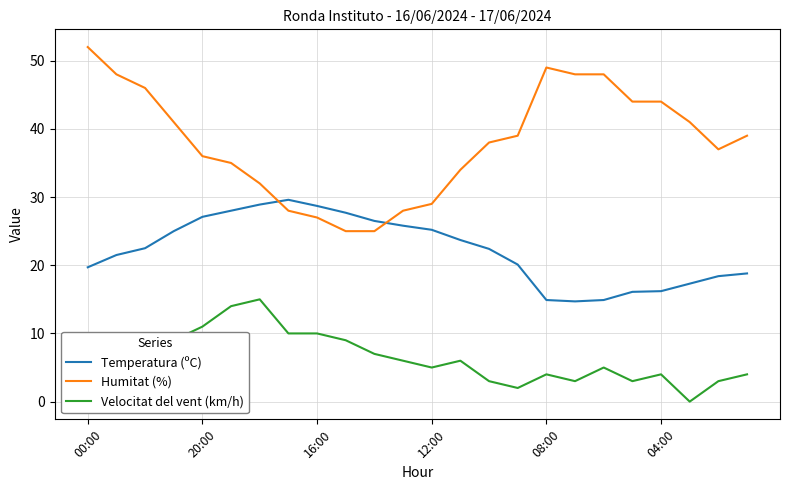

Does the chart display data point markers on the line(s)?

No